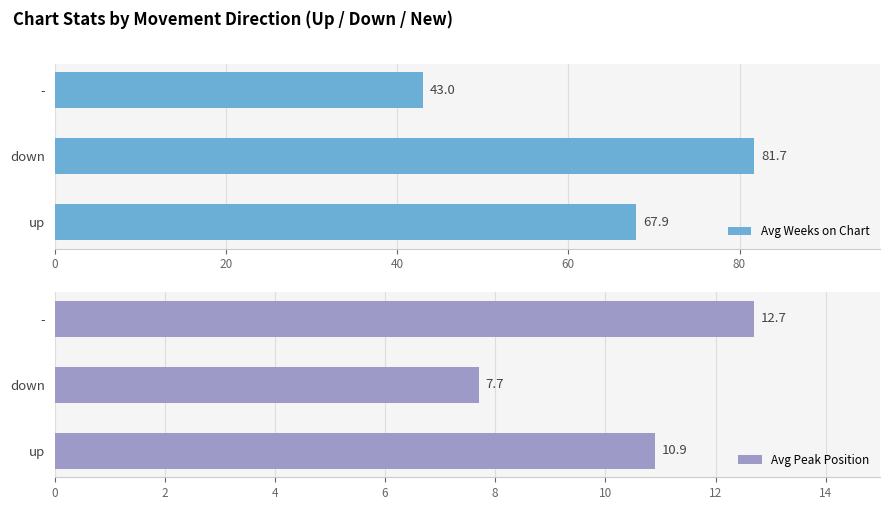

How many data points in Avg Peak Position are less than 10?

1